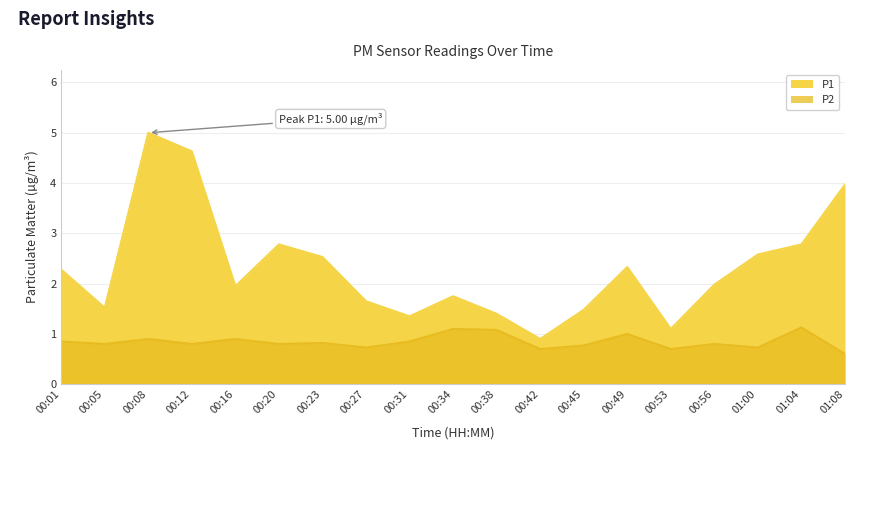

Reading right to left, transcribe all the data shown in this chart.

P1: 4.0	2.8	2.6	2.0	1.1	2.3	1.5	0.9	1.4	1.8	1.4	1.6	2.5	2.8	1.9	4.6	5.0	1.5	2.3
P2: 0.6	1.1	0.7	0.8	0.7	1.0	0.8	0.7	1.1	1.1	0.8	0.7	0.8	0.8	0.9	0.8	0.9	0.8	0.8